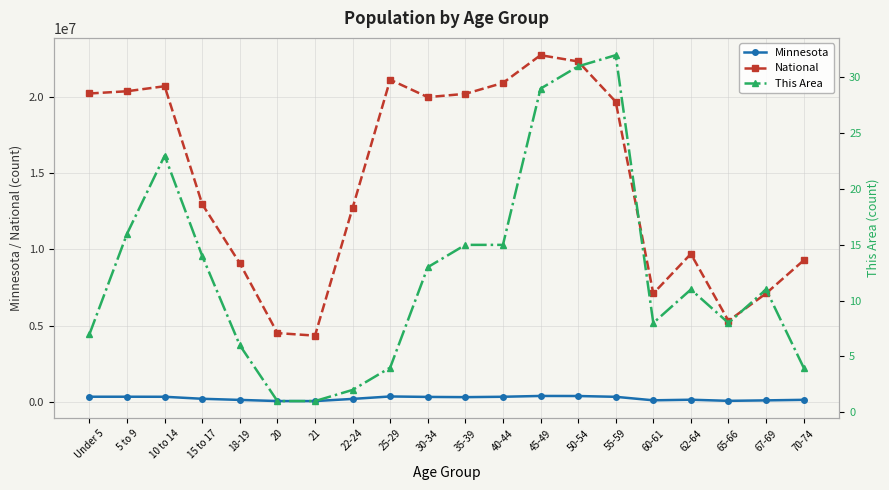

What is the minimum value shown in the chart?

1